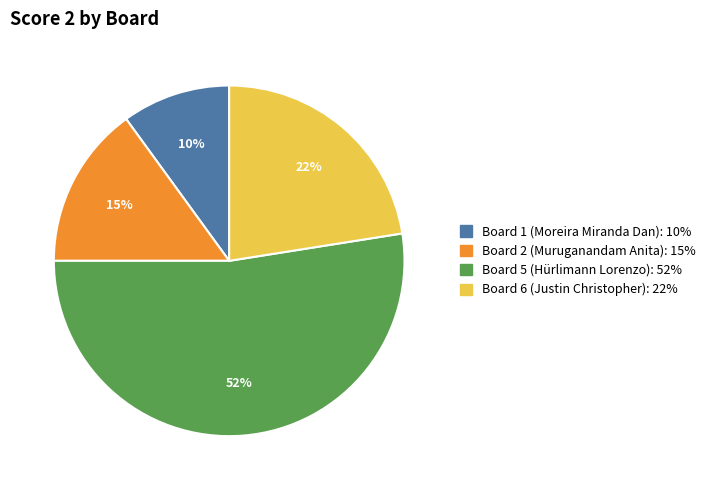

Does any single category account for the majority?

Yes